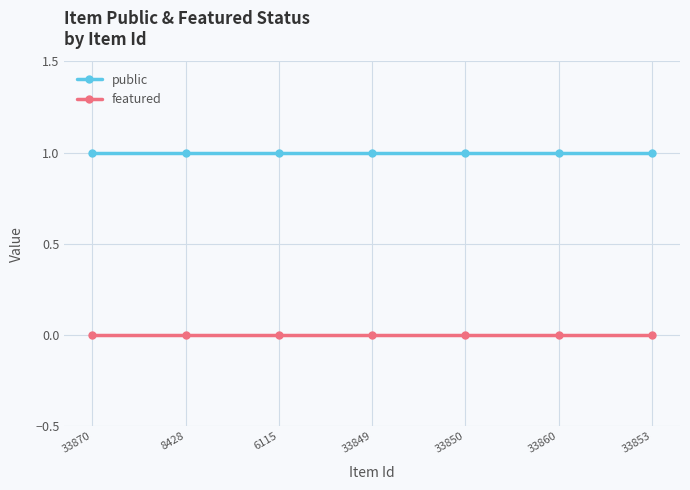

List the series in order of their overall mean, lowest first.

featured, public